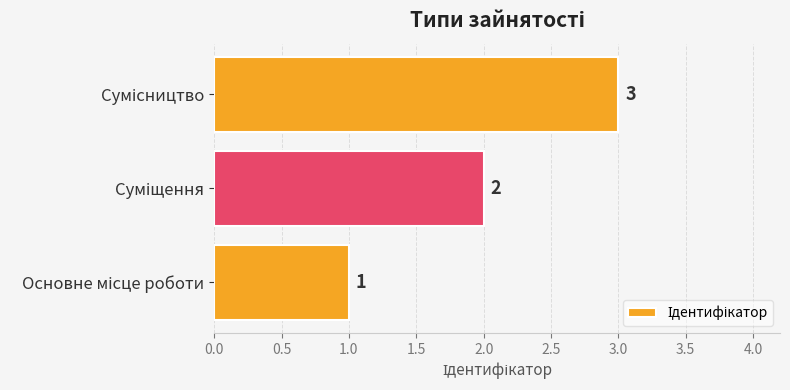

Count the values in the range 1 to 3.

3